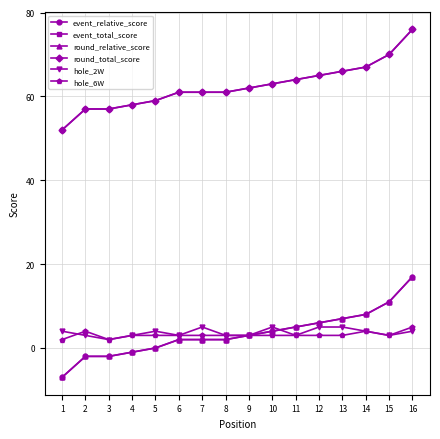

The event_relative_score series shows -3 at 2. True or false?

False